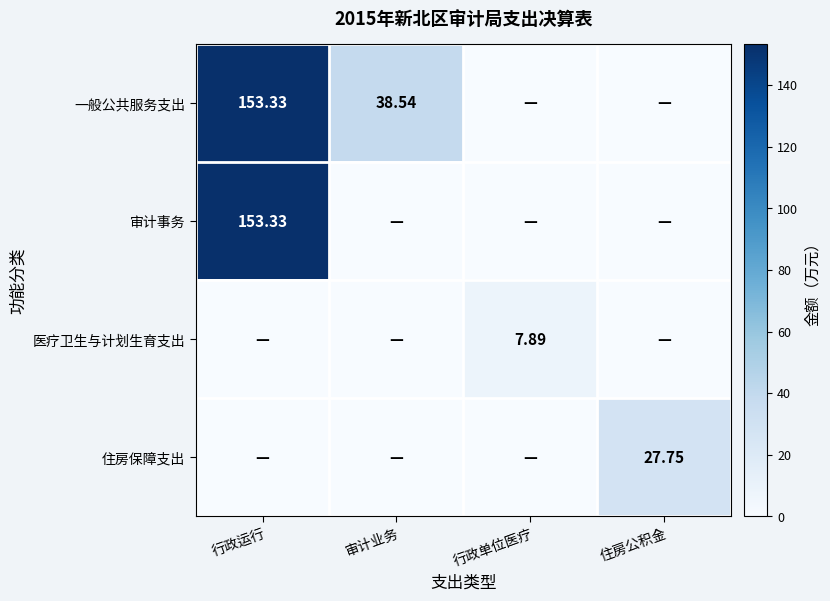

What is the average value of the 一般公共服务支出 series?

48.0